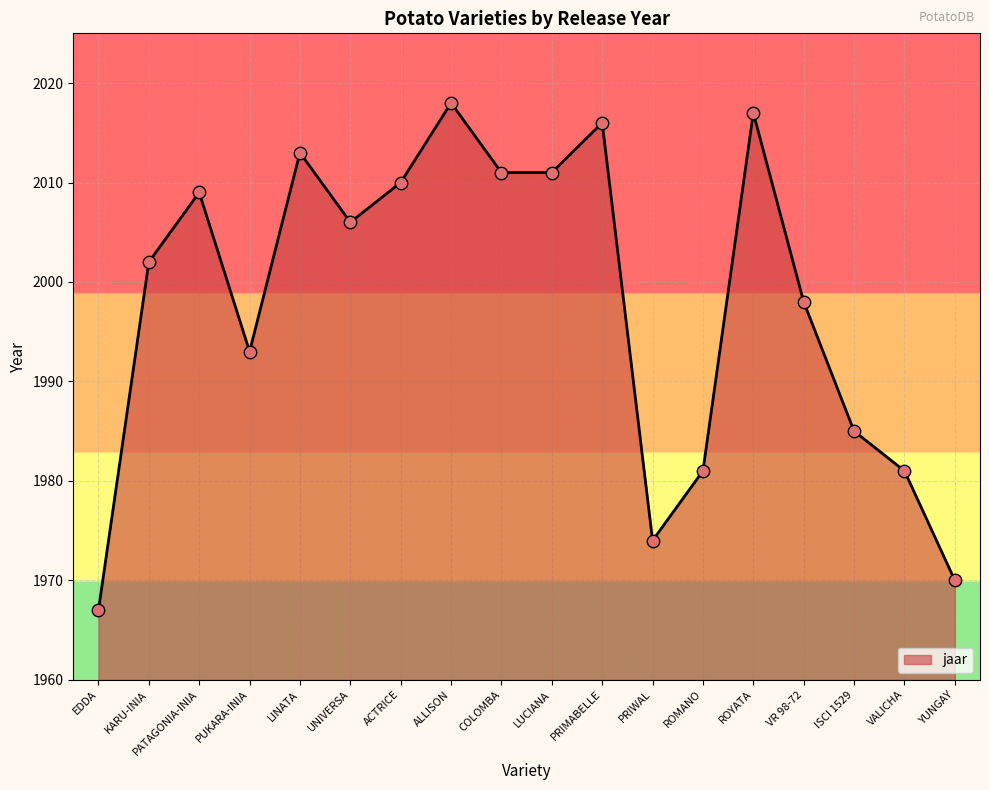

What is the change in value from PATAGONIA-INIA to ACTRICE?

+1